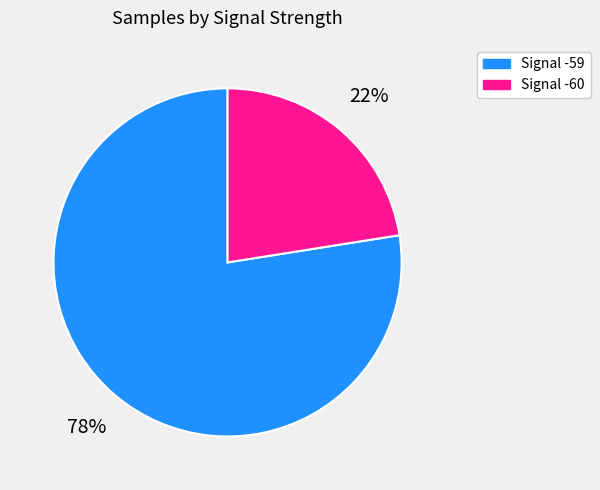

Does any single category account for the majority?

Yes